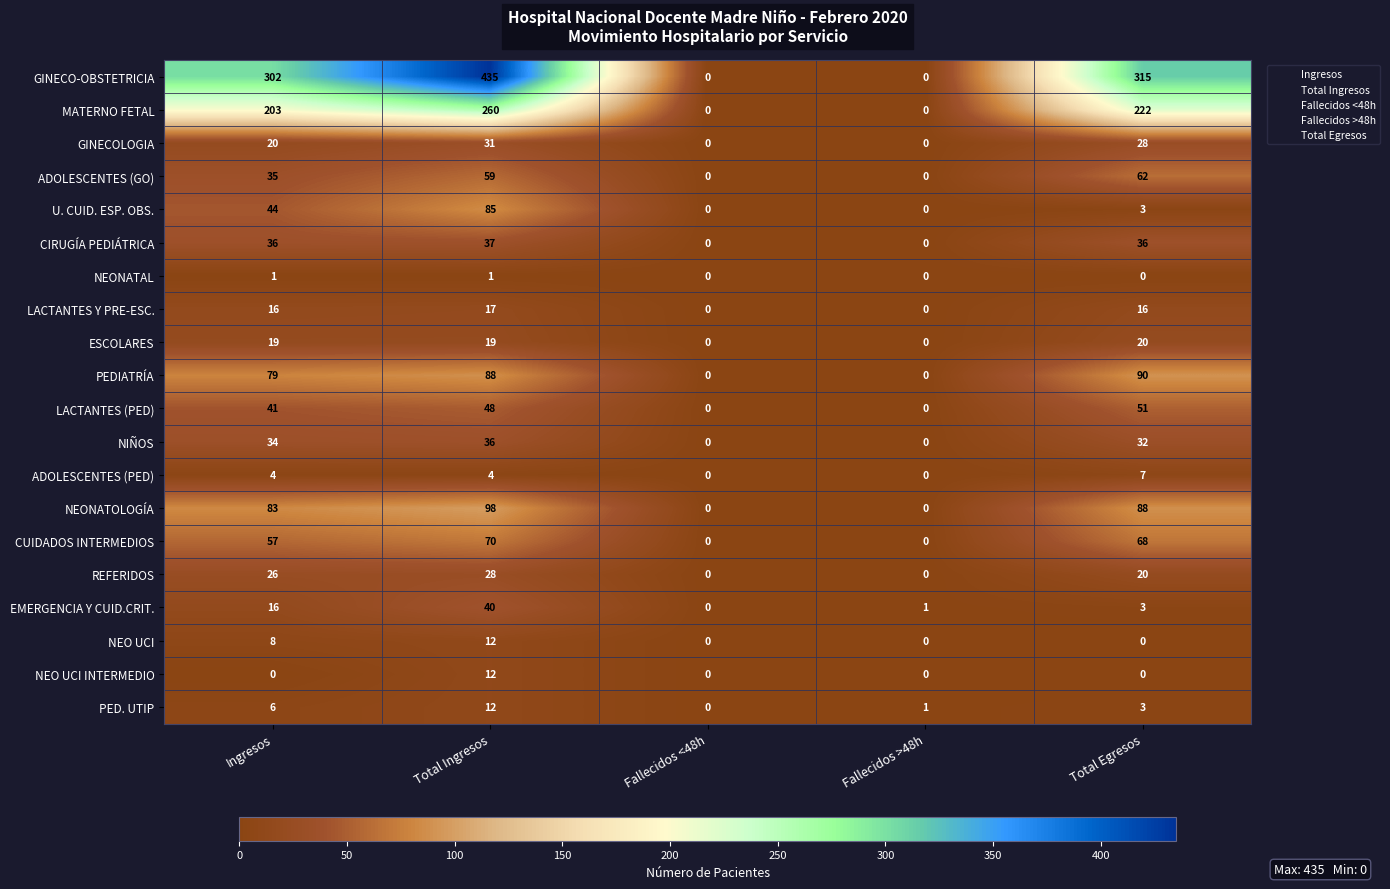

What is the difference between the maximum and minimum values in the NIÑOS series?

36